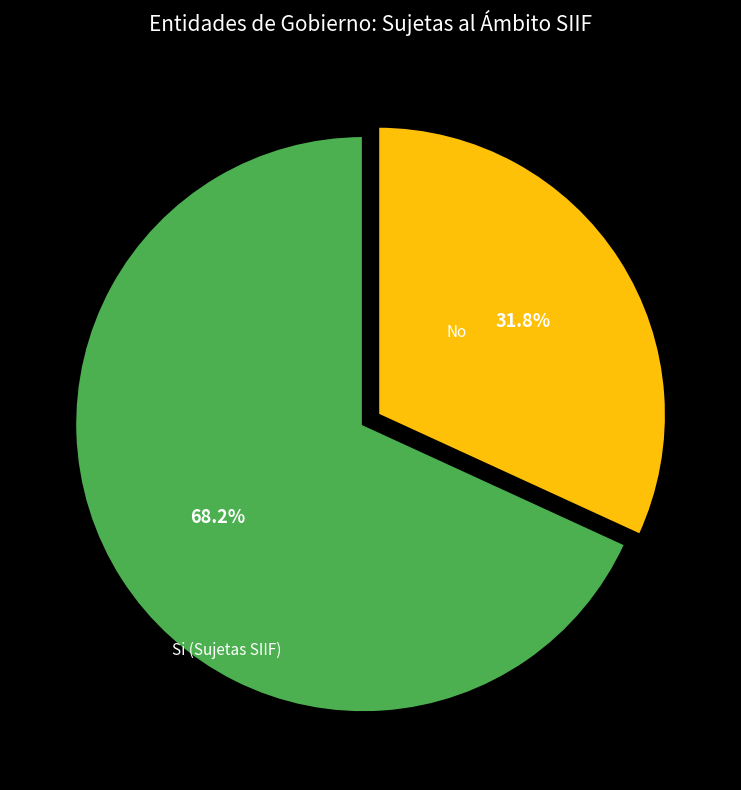

Does any single category account for the majority?

Yes